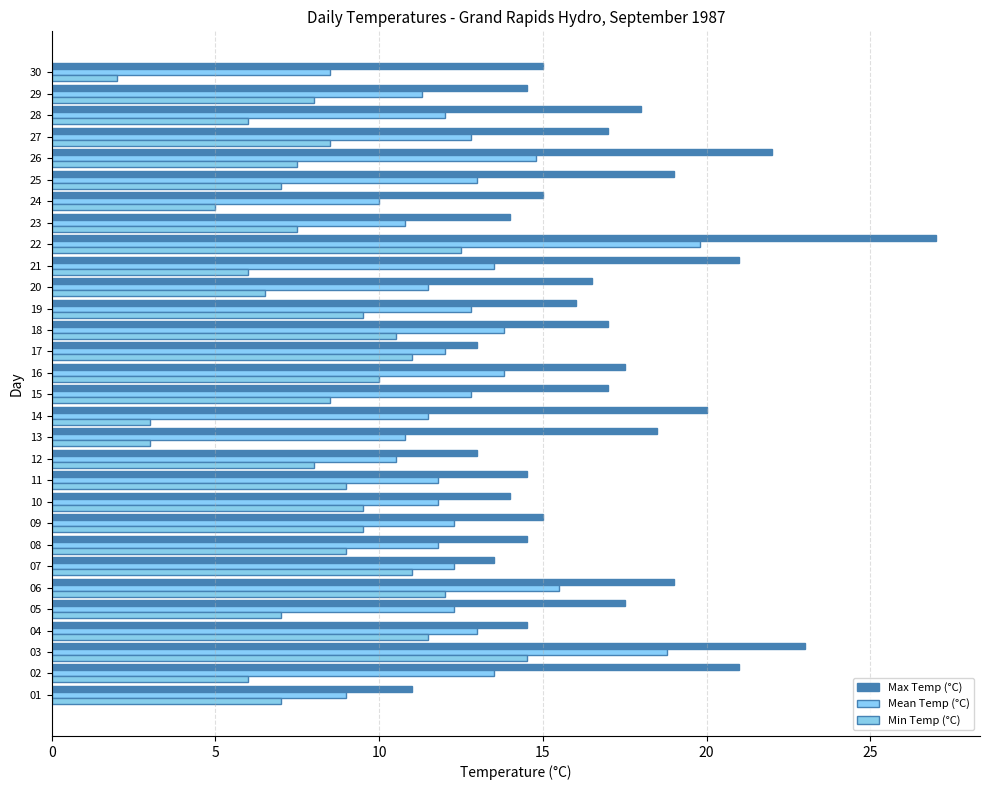

What is the total value across all series at 15?

38.3